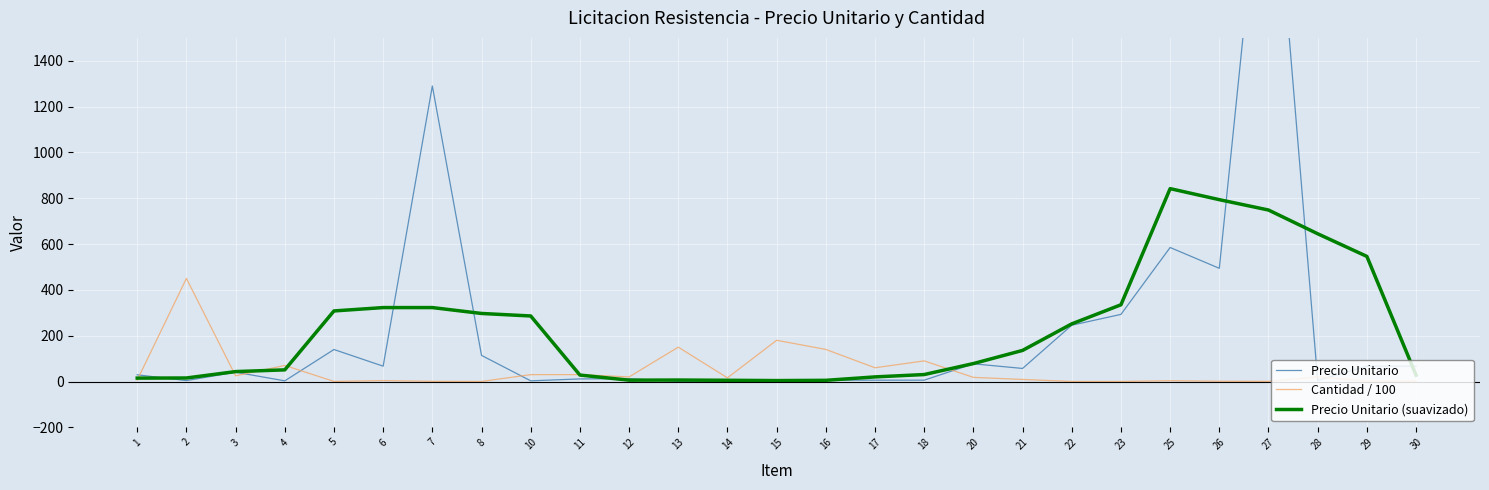

What is the smallest value displayed?

0.1